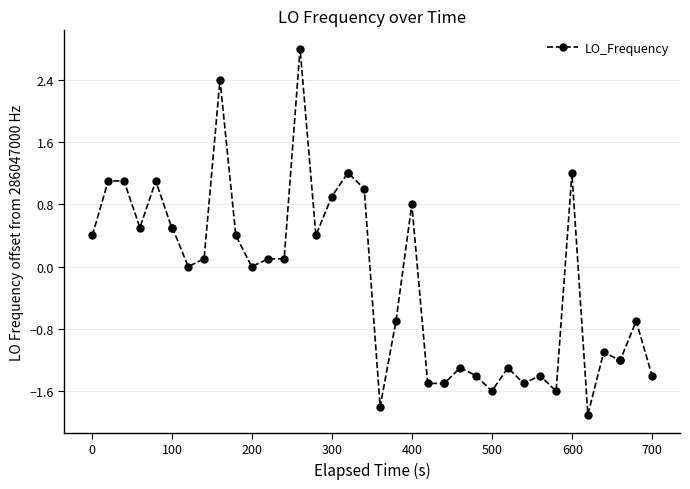

True or false: there are more than 0 points higher than both neighbors.

True